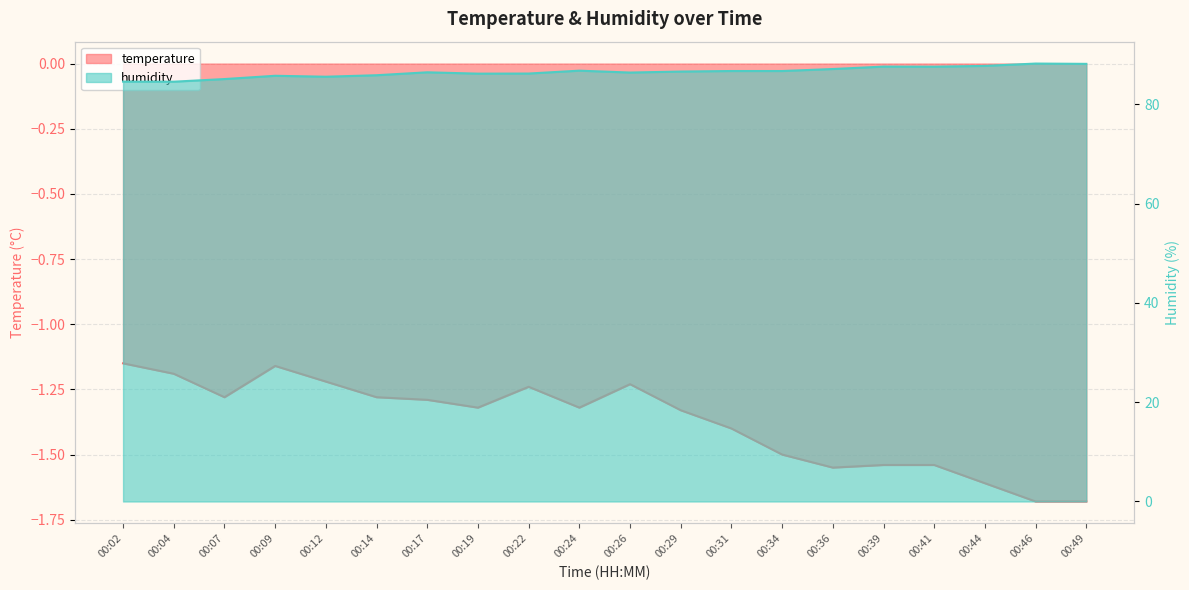

Where does the humidity series first go above 86?

00:17